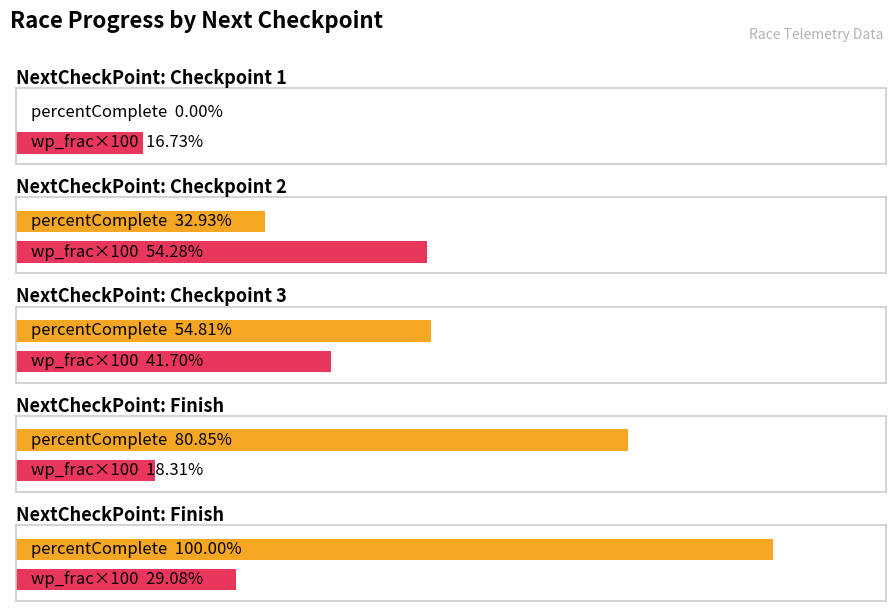

Reading left to right, extract all data points from this chart.

percentComplete: Checkpoint 1=0.0	Checkpoint 2=32.9	Checkpoint 3=54.8	Finish=80.9	Finish=100.0
wp_frac: Checkpoint 1=0.2	Checkpoint 2=0.5	Checkpoint 3=0.4	Finish=0.2	Finish=0.3